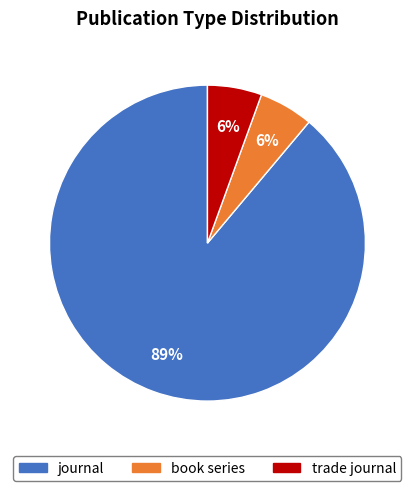

To the nearest percent, what portion does book series represent?

6%